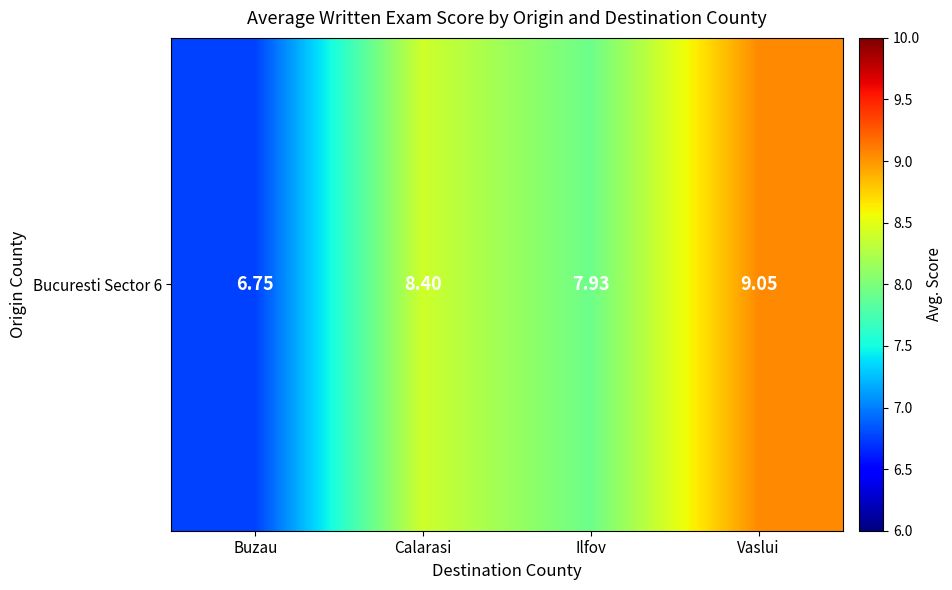

What is the difference between the second highest and second lowest values?

0.5